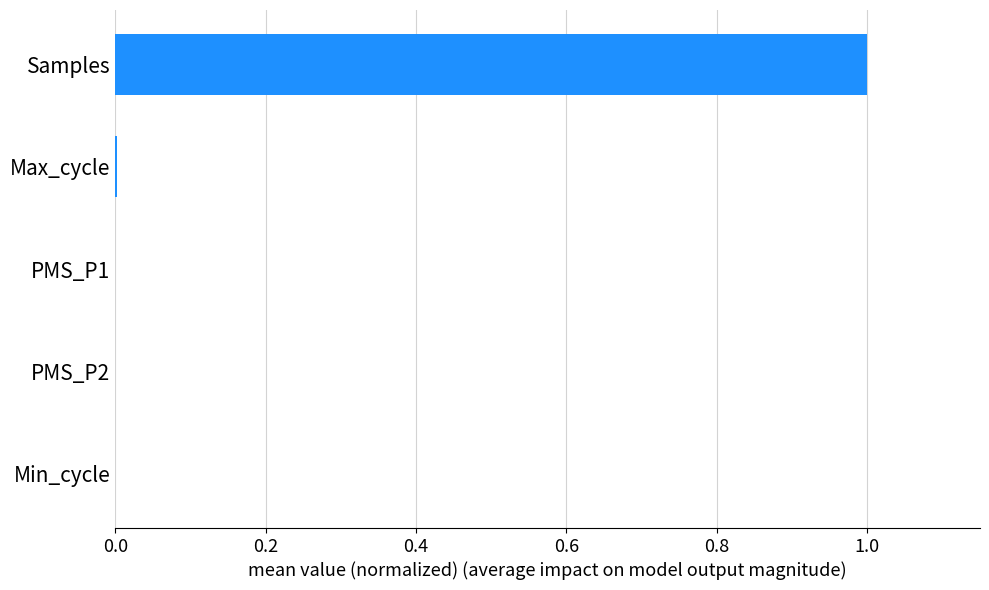

What is the sum of all values?

1.0